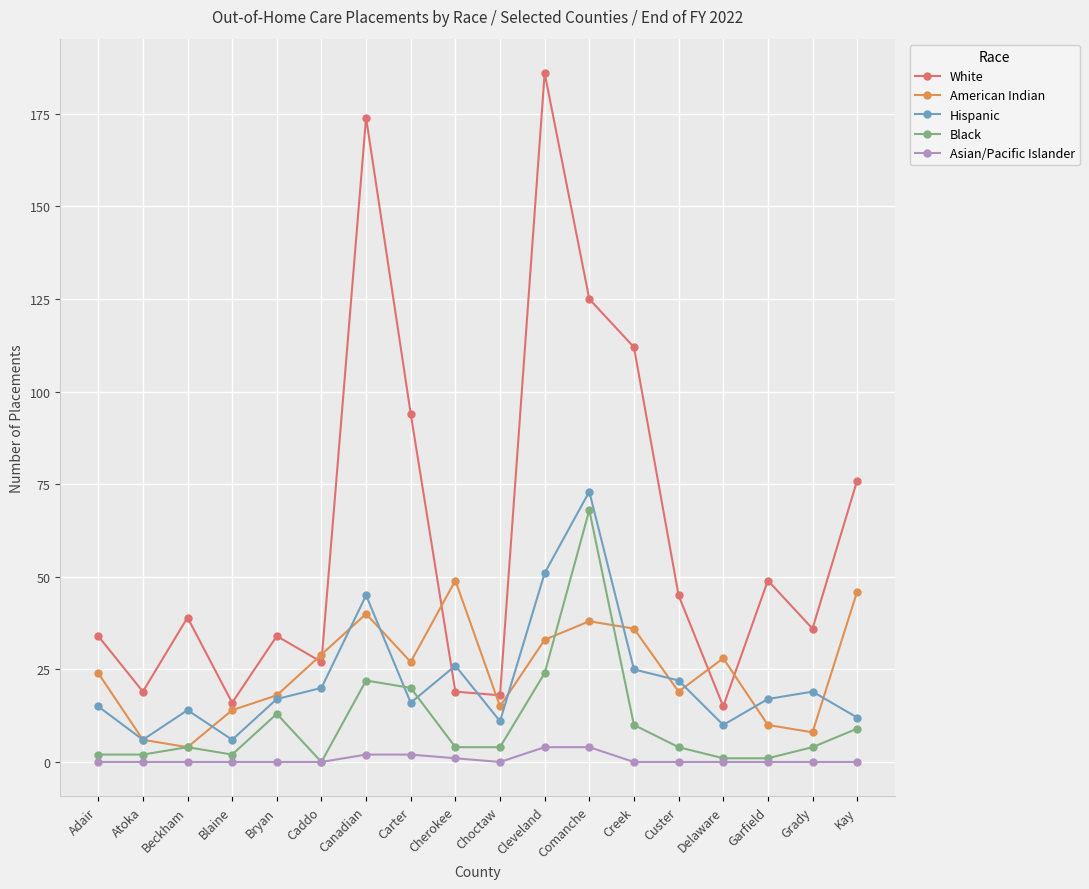

What is the sum of all American Indian values?

444